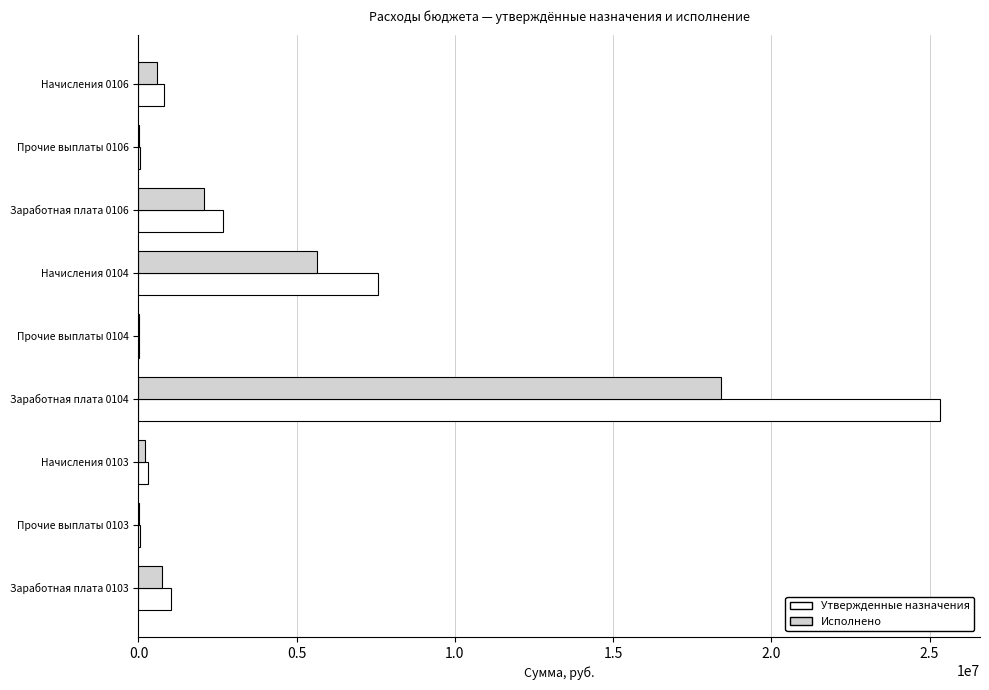

At which label does Исполнено reach its peak?

Заработная плата 0104